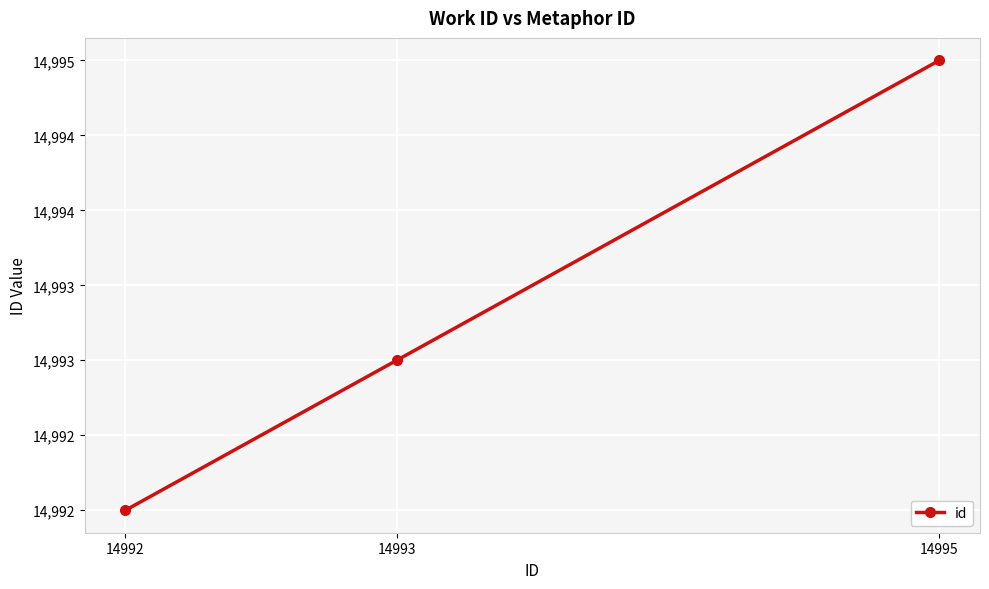

What is the approximate value at 14993?

14993